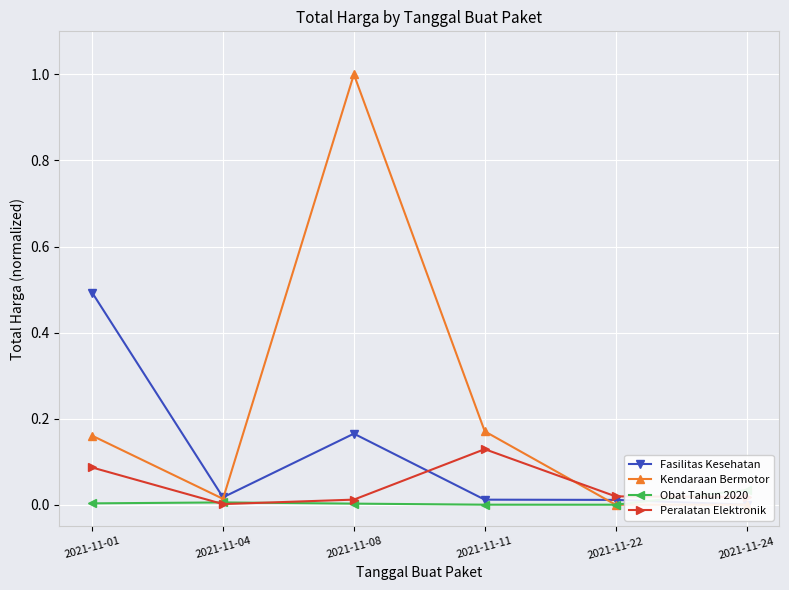

Reading left to right, extract all data points from this chart.

Fasilitas Kesehatan: 2021-11-01=0.5	2021-11-04=0.0	2021-11-08=0.2	2021-11-11=0.0	2021-11-22=0.0	2021-11-24=0.0
Kendaraan Bermotor: 2021-11-01=0.2	2021-11-04=0.0	2021-11-08=1.0	2021-11-11=0.2	2021-11-22=0.0	2021-11-24=0.0
Obat Tahun 2020: 2021-11-01=0.0	2021-11-04=0.0	2021-11-08=0.0	2021-11-11=0.0	2021-11-22=0.0	2021-11-24=0.0
Peralatan Elektronik: 2021-11-01=0.1	2021-11-04=0.0	2021-11-08=0.0	2021-11-11=0.1	2021-11-22=0.0	2021-11-24=0.0